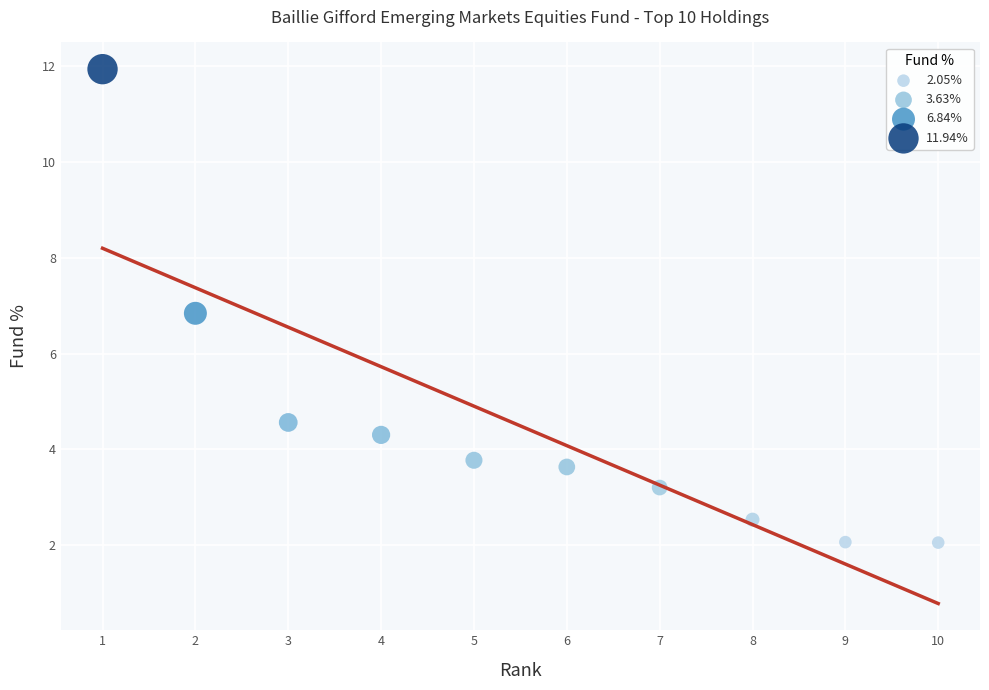

What is the range of X values (max minus min)?

9.0